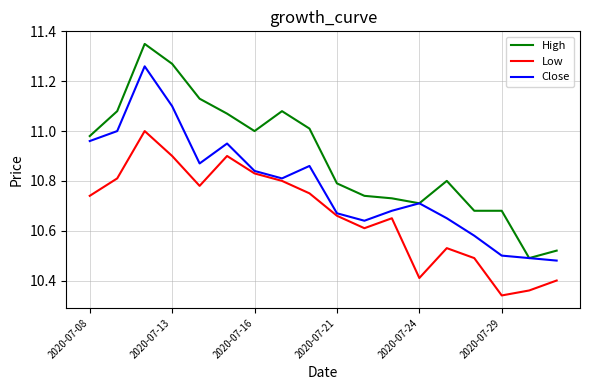

Does the chart have visible grid lines?

Yes